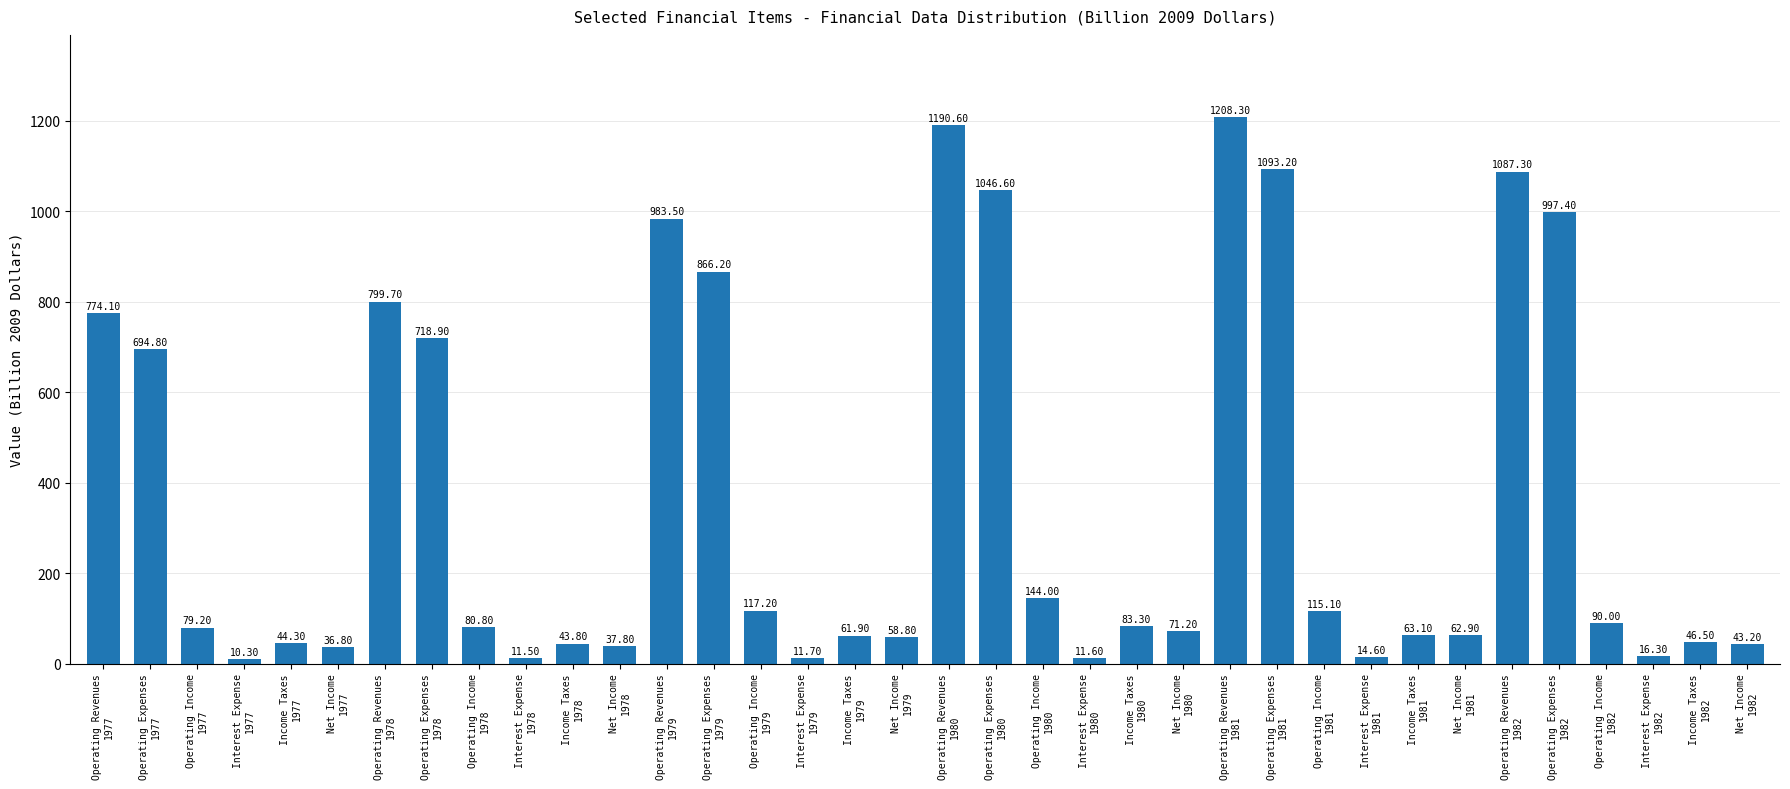

Which has a higher value, Interest Expense
1977 or Operating Income
1977?

Operating Income
1977